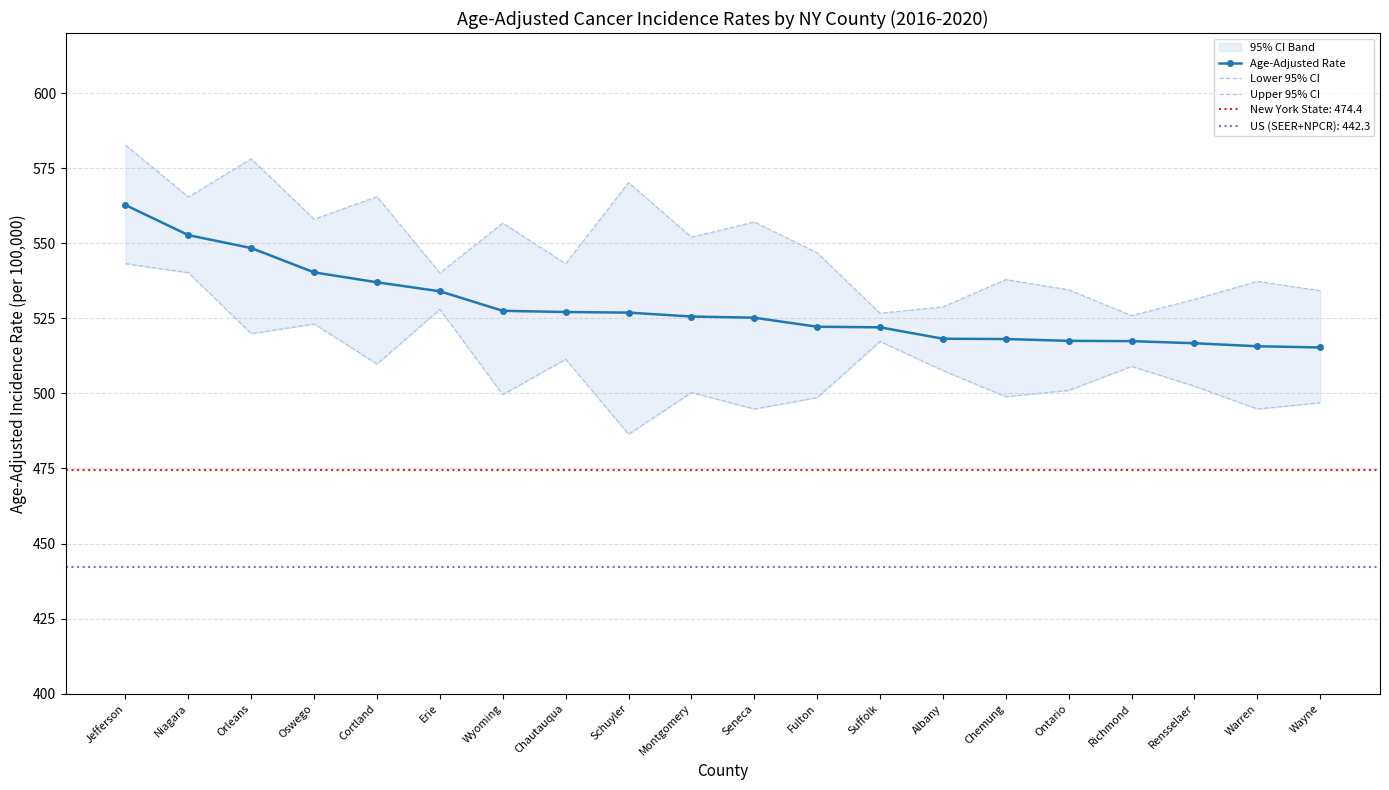

Does the chart have visible grid lines?

Yes